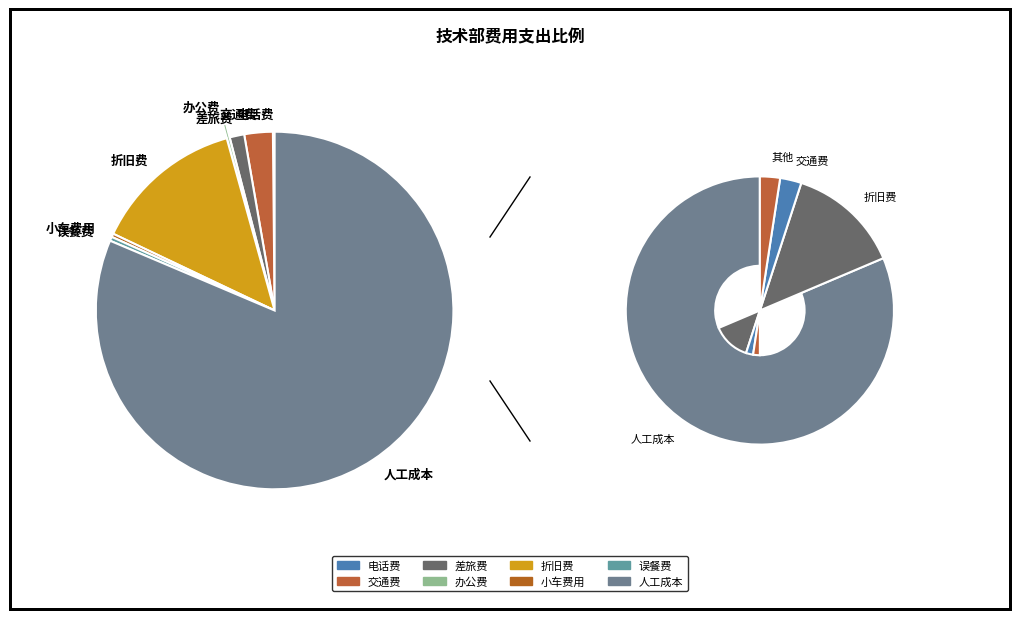

What is the largest slice in the pie chart?

人工成本